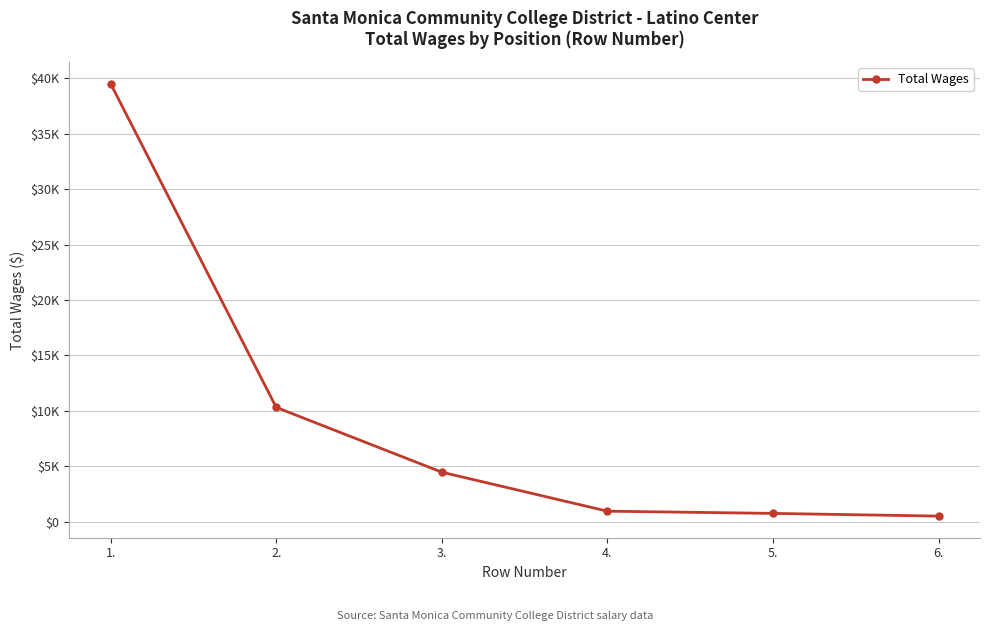

Reading right to left, list all the values displayed in this chart.

6.=504	5.=748	4.=948	3.=4466	2.=10313	1.=39514